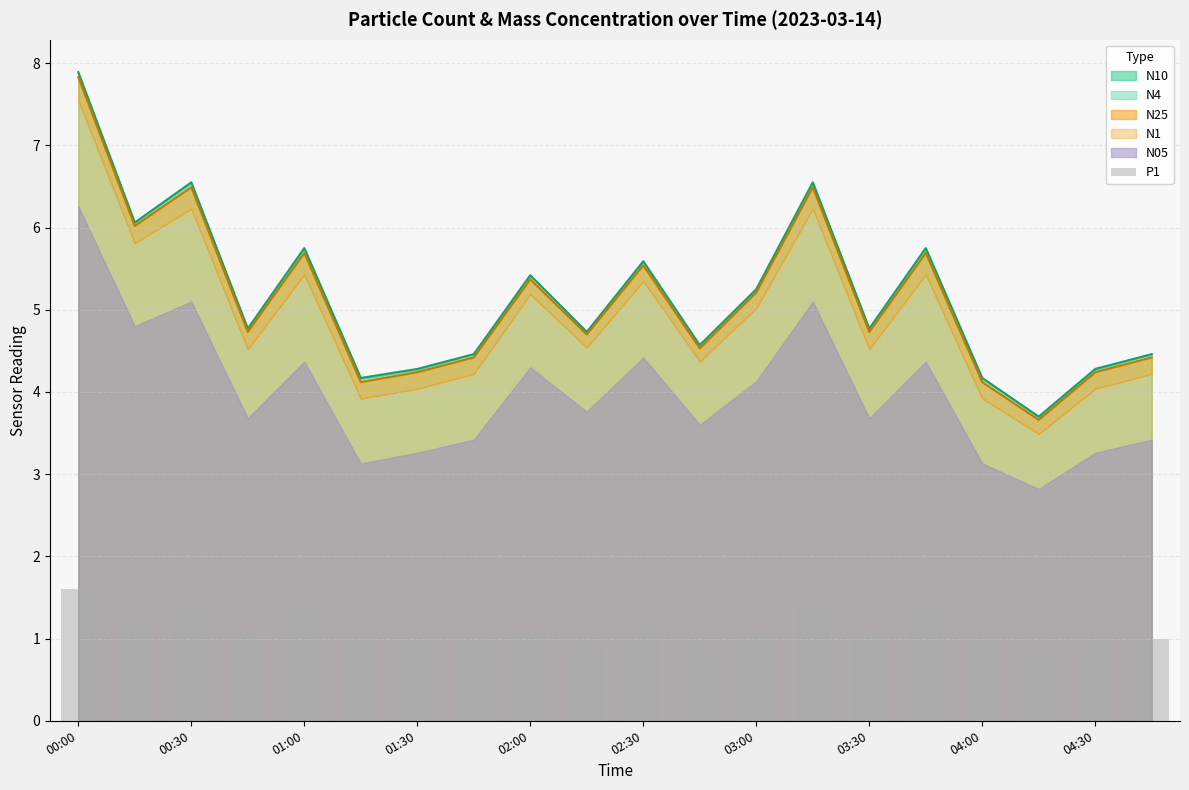

How many values exceed 1?

11